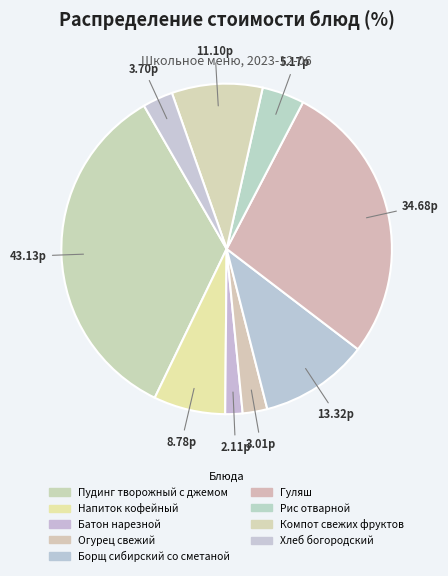

Count the number of slices in the pie.

9